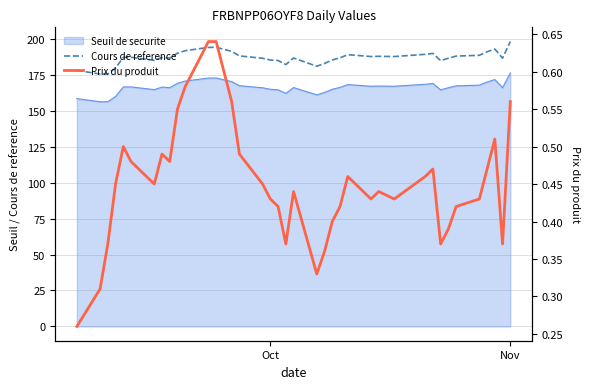

At how many categories does at least one series exceed 101?

39